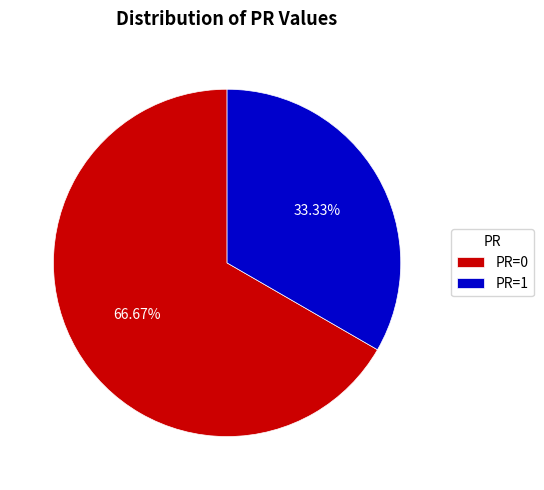

Is there a majority slice in this chart?

Yes